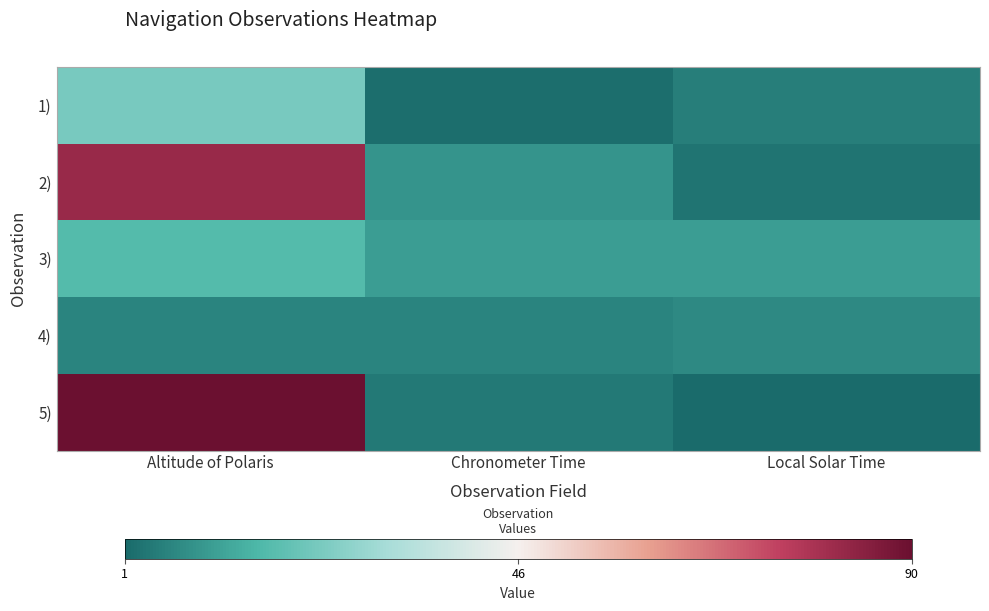

Reading left to right, list all the values displayed in this chart.

1): Altitude of Polaris=23	Chronometer Time=2	Local Solar Time=5
2): Altitude of Polaris=82	Chronometer Time=9	Local Solar Time=3
3): Altitude of Polaris=17	Chronometer Time=11	Local Solar Time=11
4): Altitude of Polaris=6	Chronometer Time=6	Local Solar Time=7
5): Altitude of Polaris=90	Chronometer Time=4	Local Solar Time=1